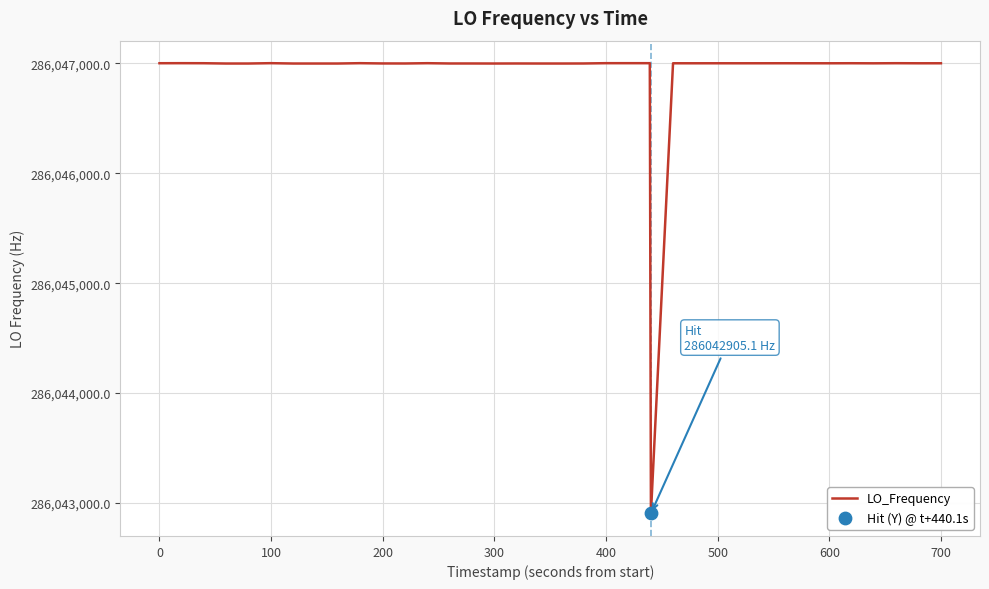

What is the maximum value shown in the chart?

286047001.2